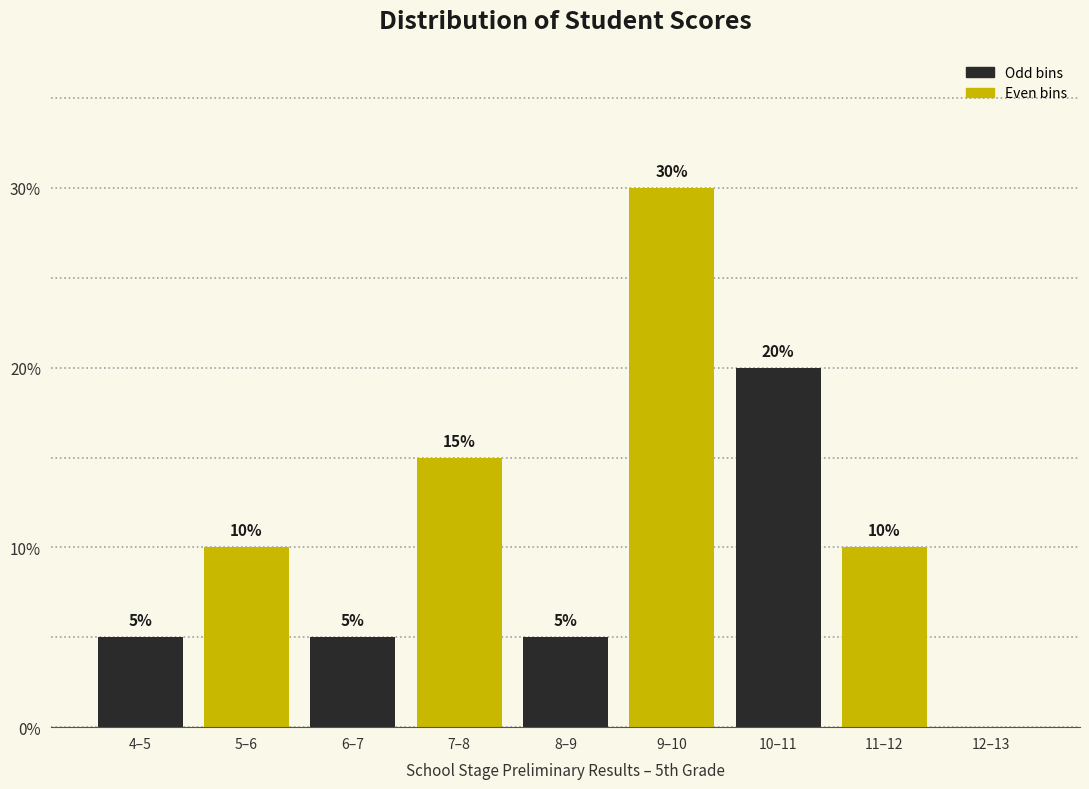

Reading right to left, list all the values displayed in this chart.

12–13=0	11–12=10	10–11=20	9–10=30	8–9=5	7–8=15	6–7=5	5–6=10	4–5=5